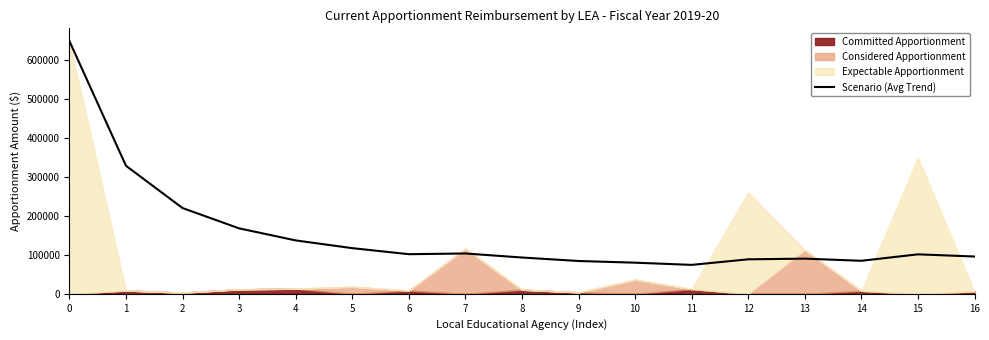

What is the ratio of the value at 8 to the value at 1?

0.3